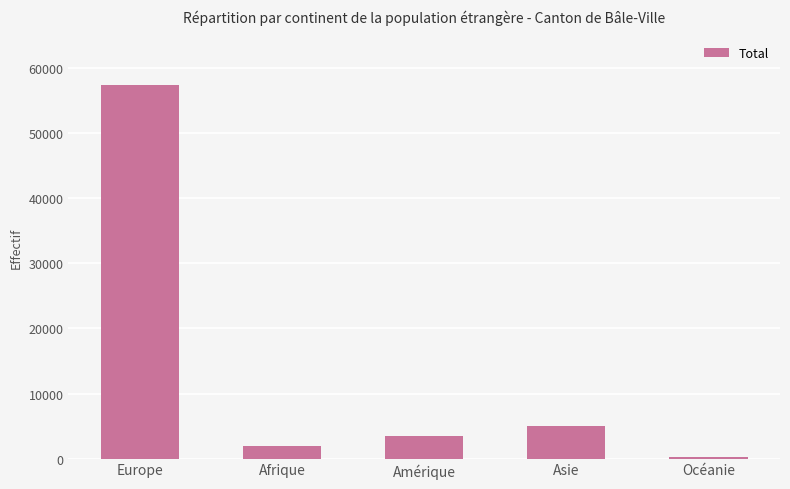

Approximately how many times larger is the value at Afrique compared to Amérique?

0.5